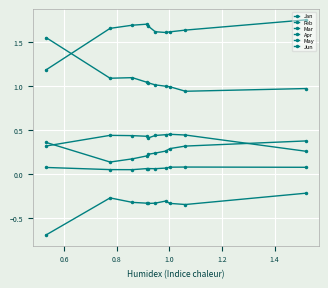

True or false: Feb and Jun cross at least once.

False